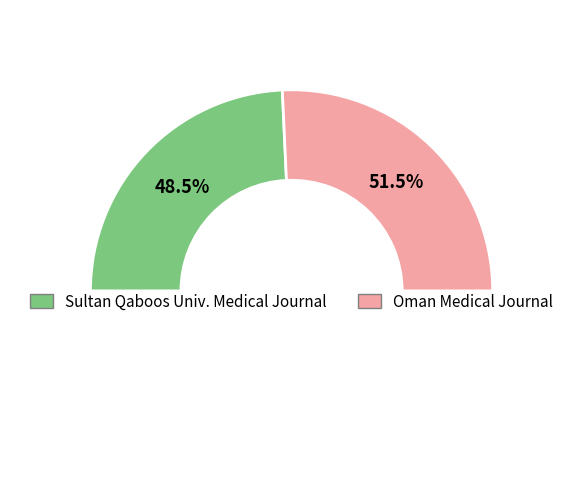

To the nearest percent, what percentage of the pie is Sultan Qaboos University Medical Journal?

49%